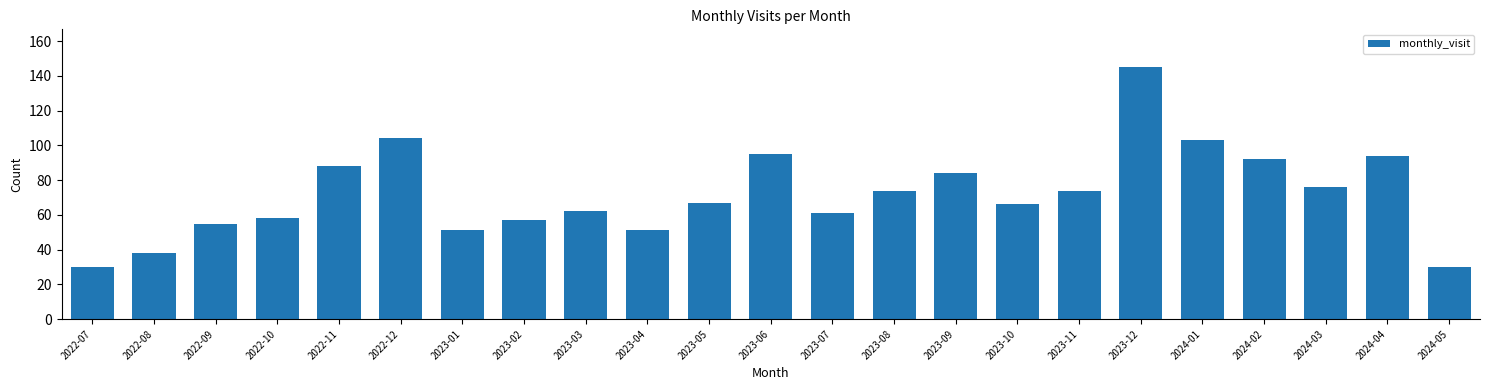

Reading left to right, extract all data points from this chart.

30	38	55	58	88	104	51	57	62	51	67	95	61	74	84	66	74	145	103	92	76	94	30